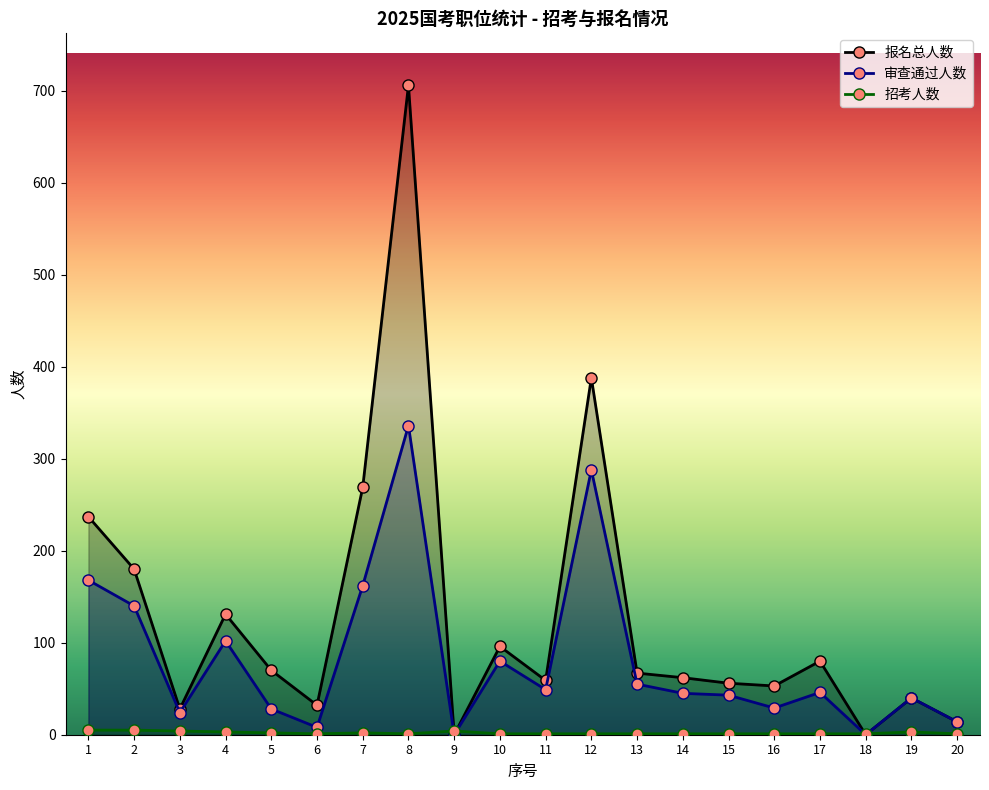

The 报名总人数 series shows 142 at 17. True or false?

False